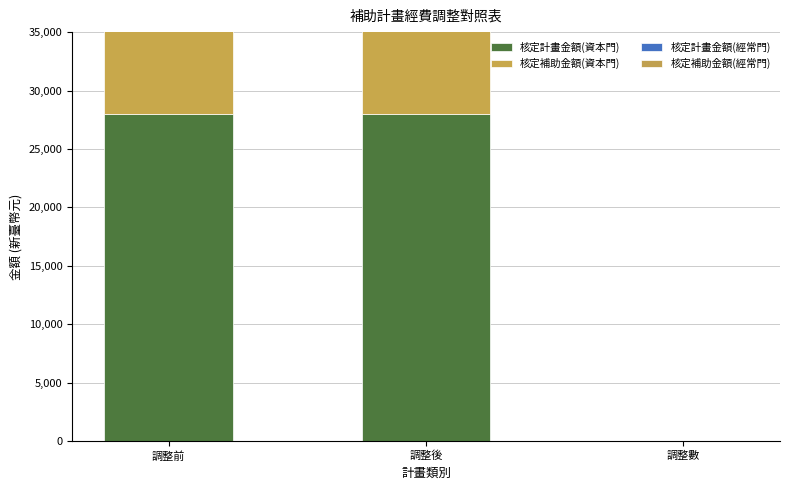

Is it true that 核定計畫金額(經常門) equals 0 at 調整數?

True